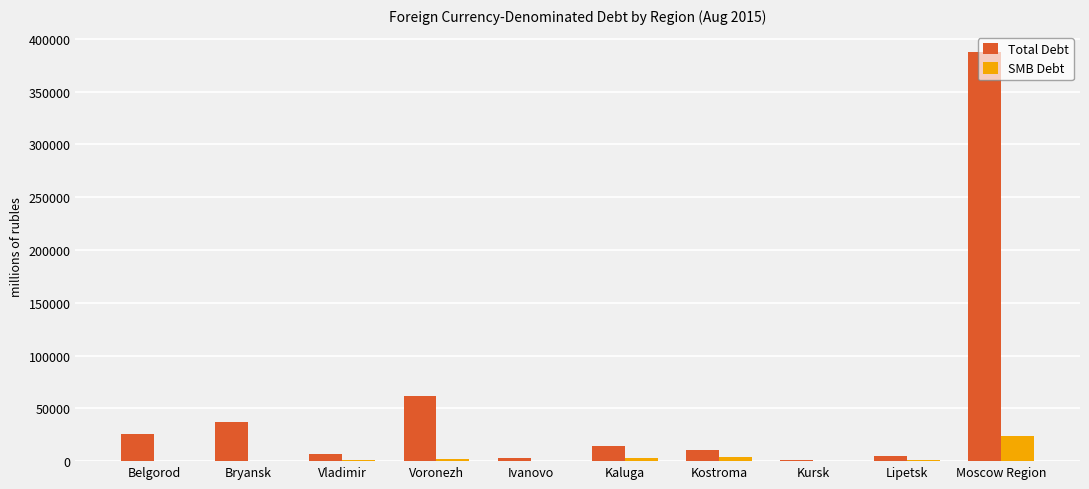

What is the sum of all Total Debt values?

552077